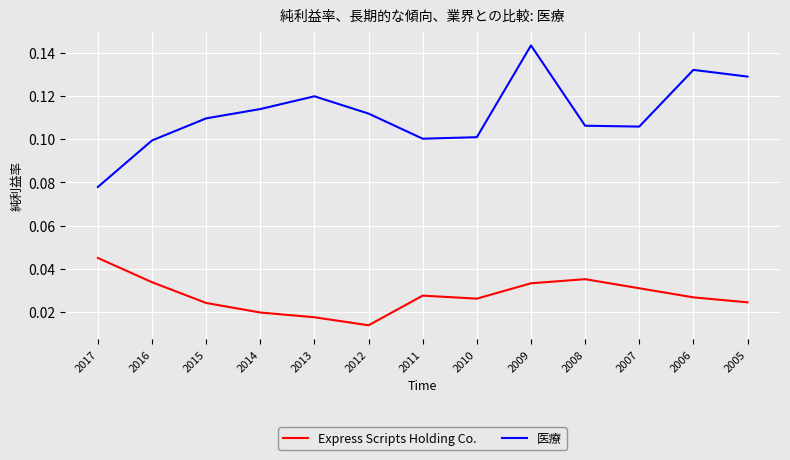

At which label does 医療 reach its minimum?

2017